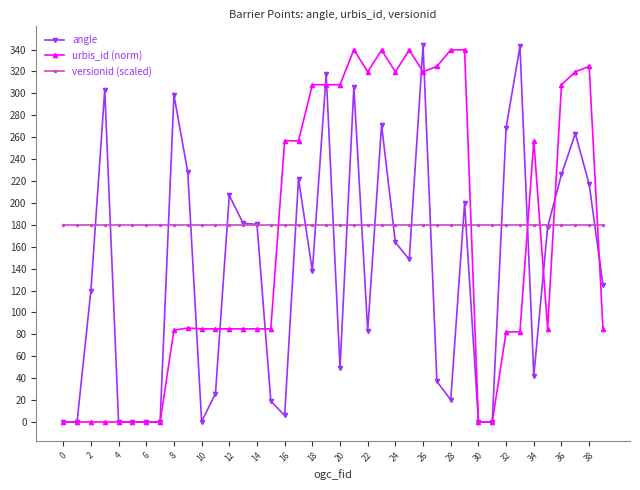

True or false: urbis_id (norm) has more than 2 interior local peaks.

True